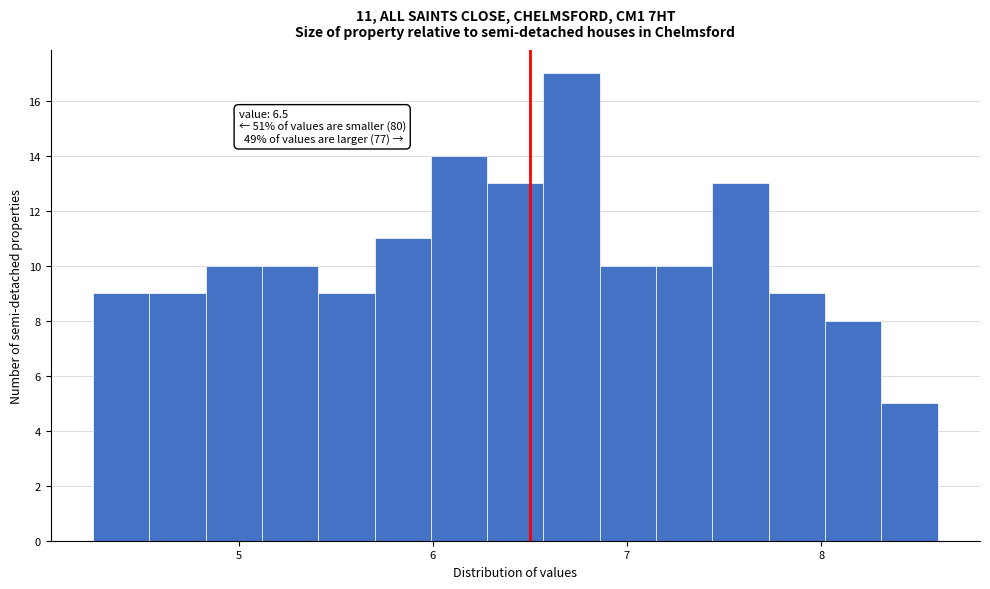

Around what value on the x-axis is the tallest bar? Give the approximate position of its centre, as read against the axis.

6.7